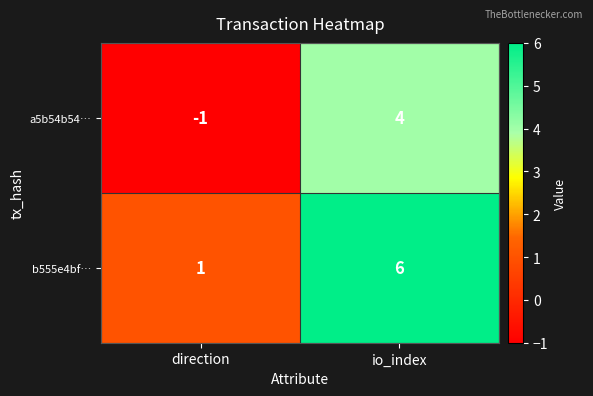

Count the number of categories in the chart.

2